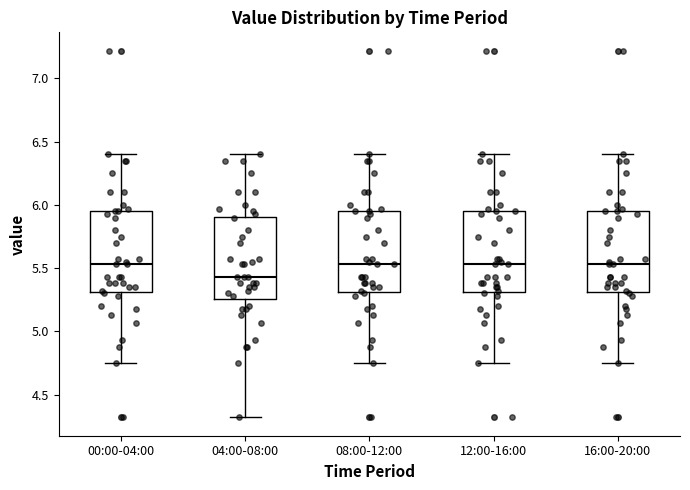

Reading left to right, read every box against the y-axis: the position of its median line, the range the box covers, and the ends of its whiskers. The values are not printed on the chart, so give them approximately, as read against the axis.

00:00-04:00: median 5.55, box 5.30 to 5.95, whiskers 4.75 to 6.40
04:00-08:00: median 5.45, box 5.25 to 5.90, whiskers 4.30 to 6.40
08:00-12:00: median 5.55, box 5.30 to 5.95, whiskers 4.75 to 6.40
12:00-16:00: median 5.55, box 5.30 to 5.95, whiskers 4.75 to 6.40
16:00-20:00: median 5.55, box 5.30 to 5.95, whiskers 4.75 to 6.40